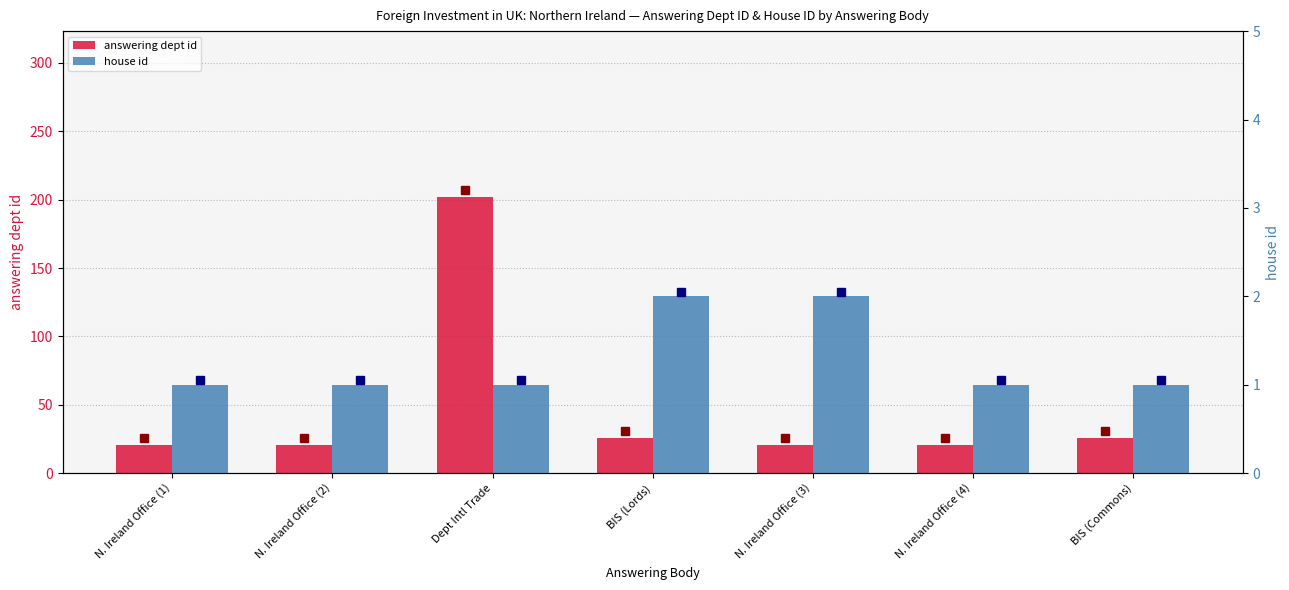

What is the difference between the maximum and minimum values in the house id series?

1